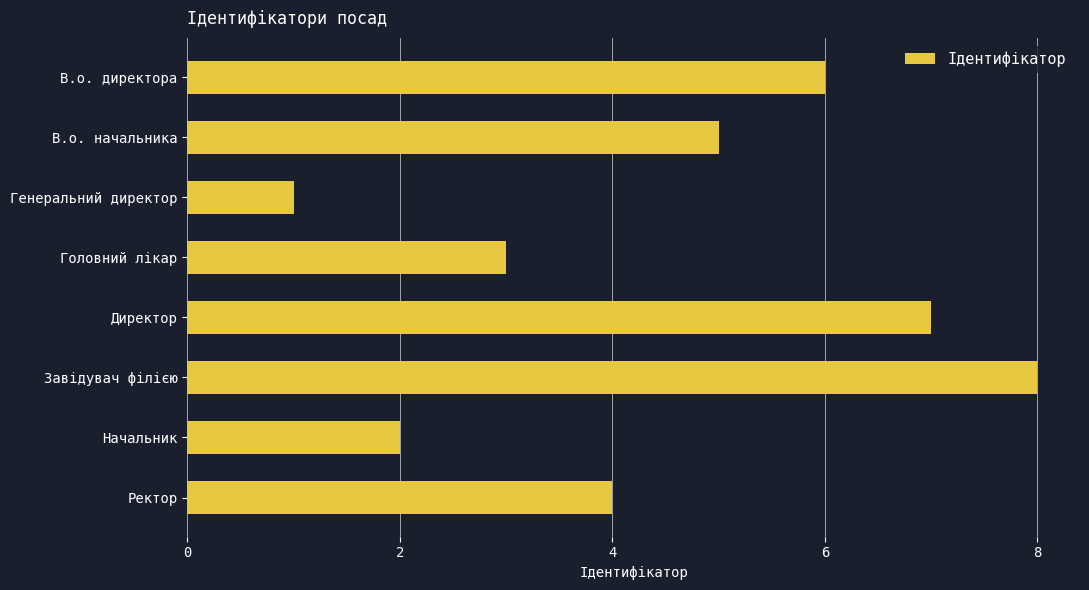

What is the difference between the second highest and minimum values?

6